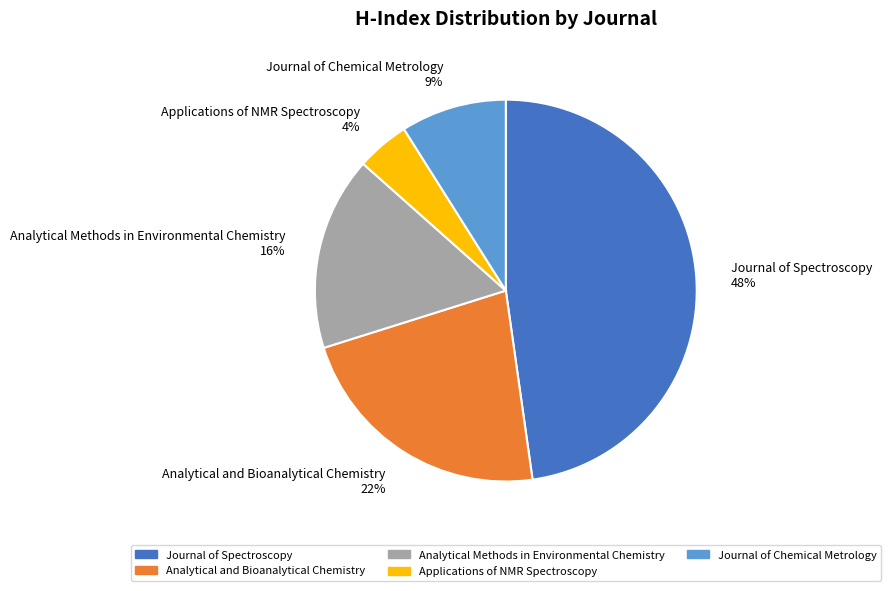

How many slices are in this pie chart?

5